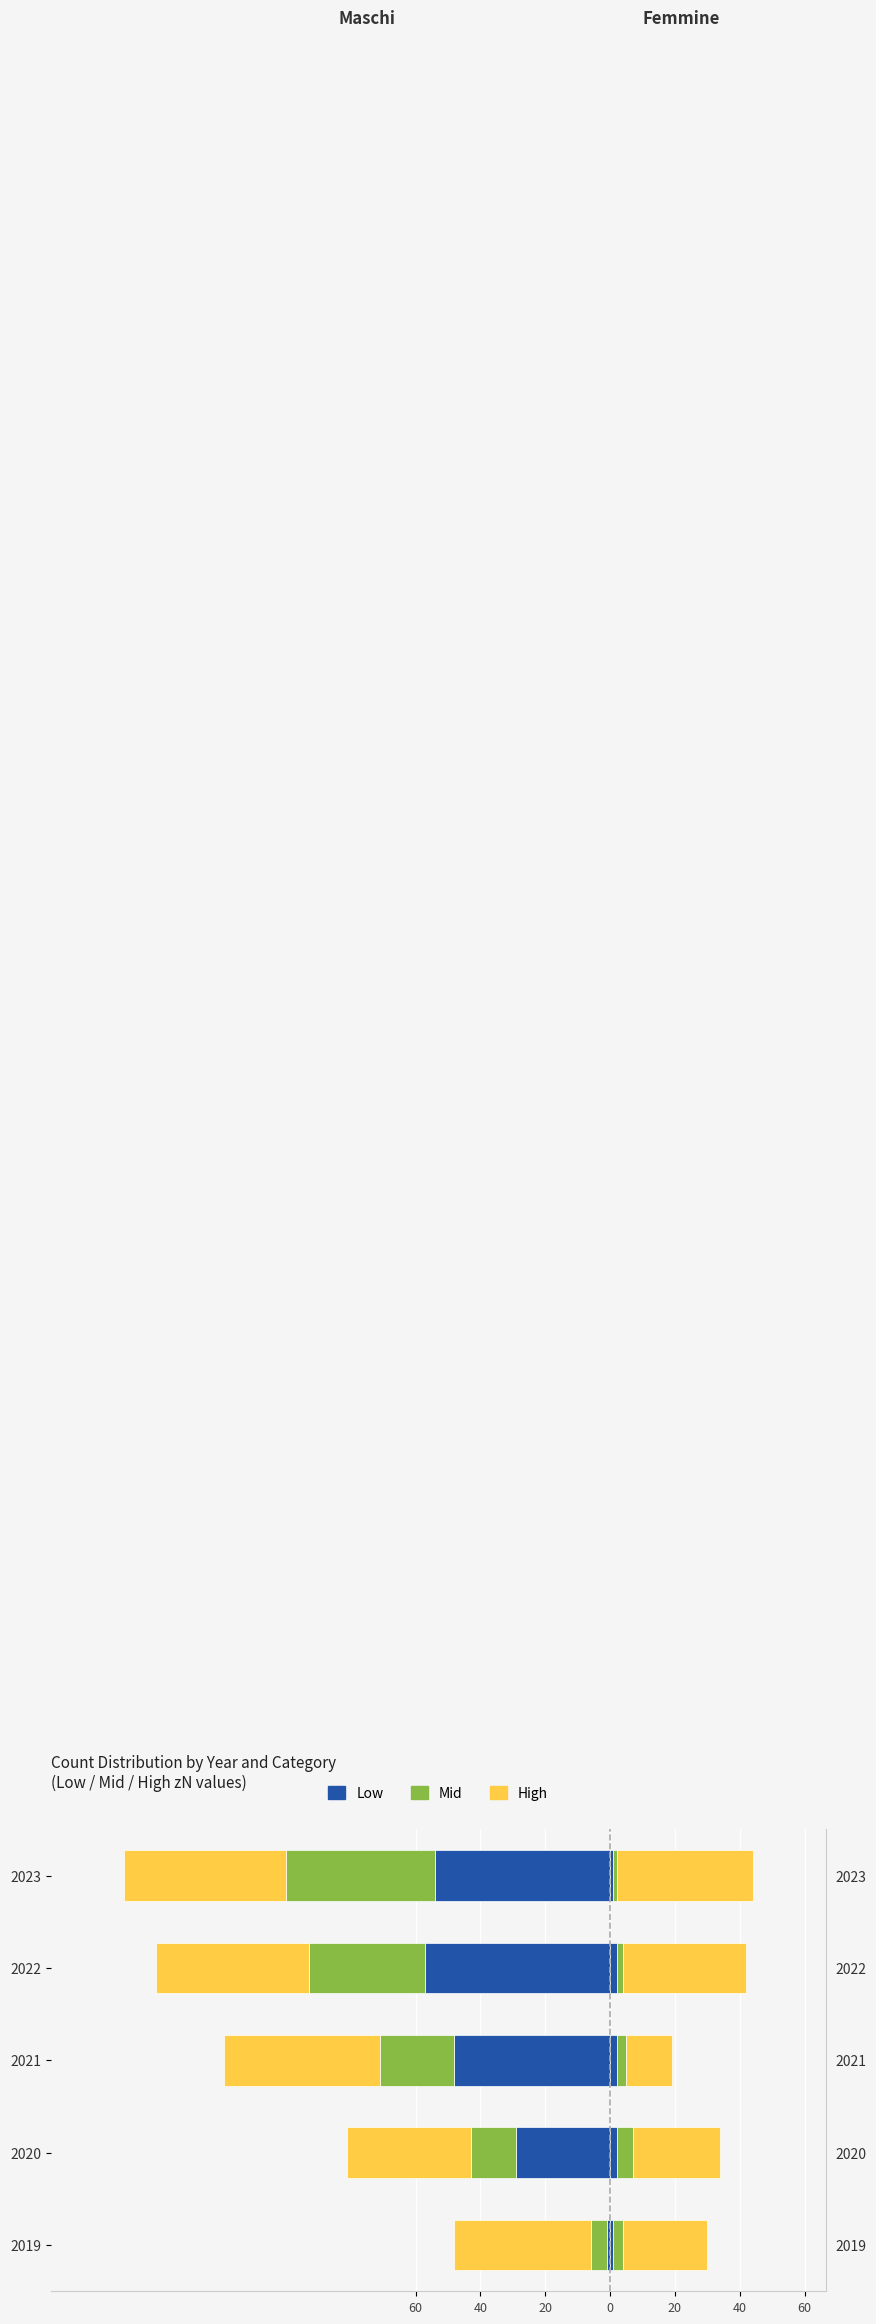

True or false: Low (Femmine) has a value of 2 at 2020.

True